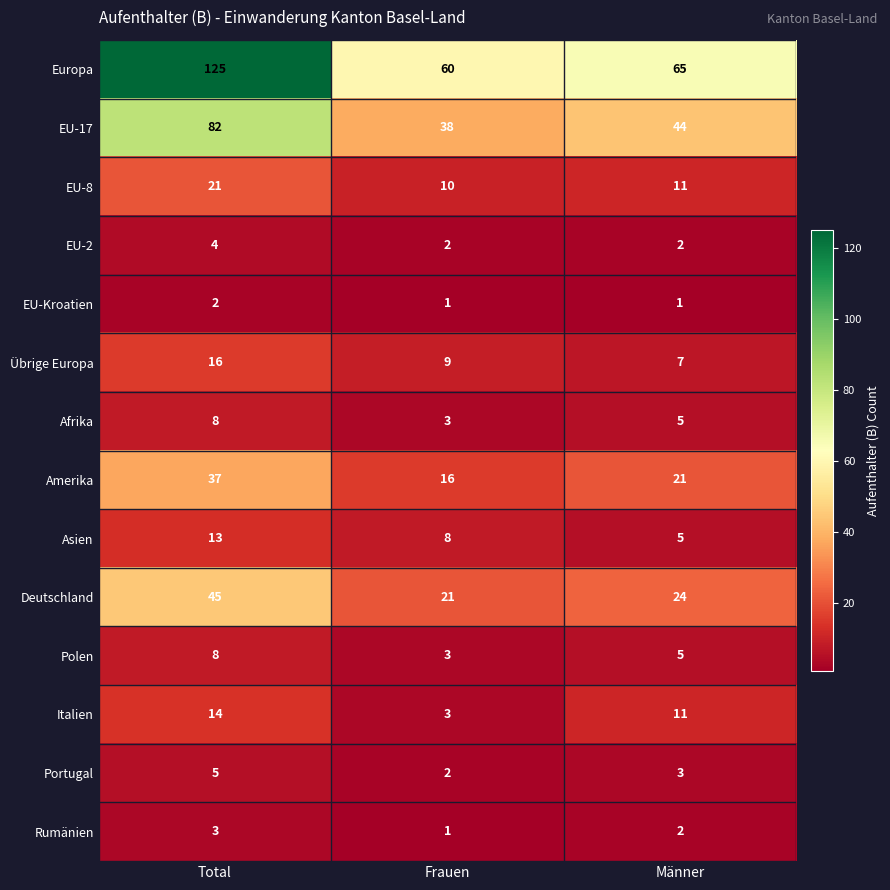

Is it true that Polen equals 2 at Frauen?

False